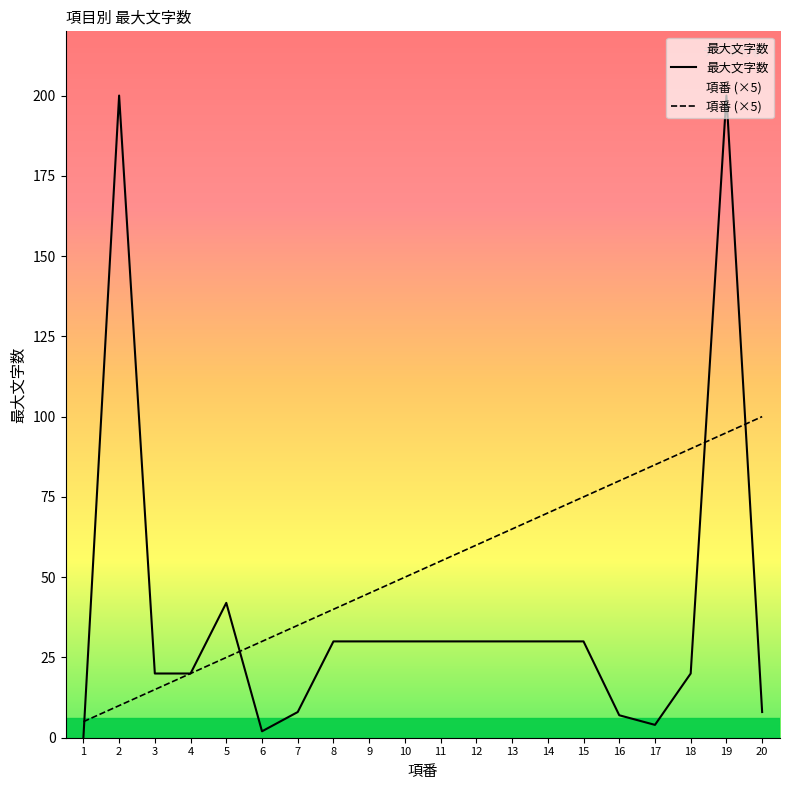

At which label does 項番 (×5) first exceed 55?

12